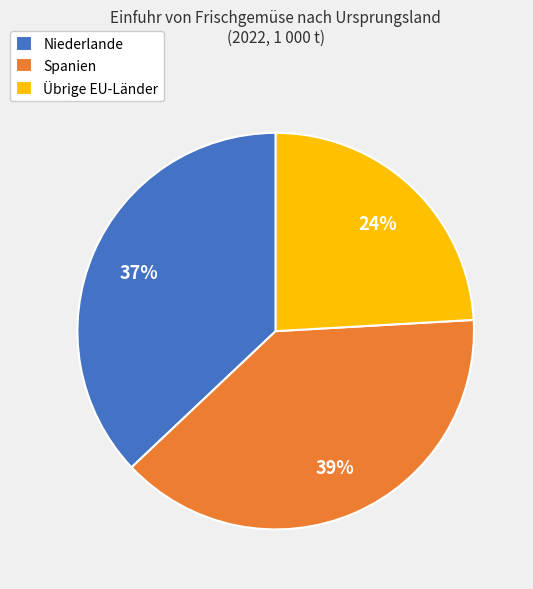

What is the smallest slice in the pie chart?

Übrige EU-Länder